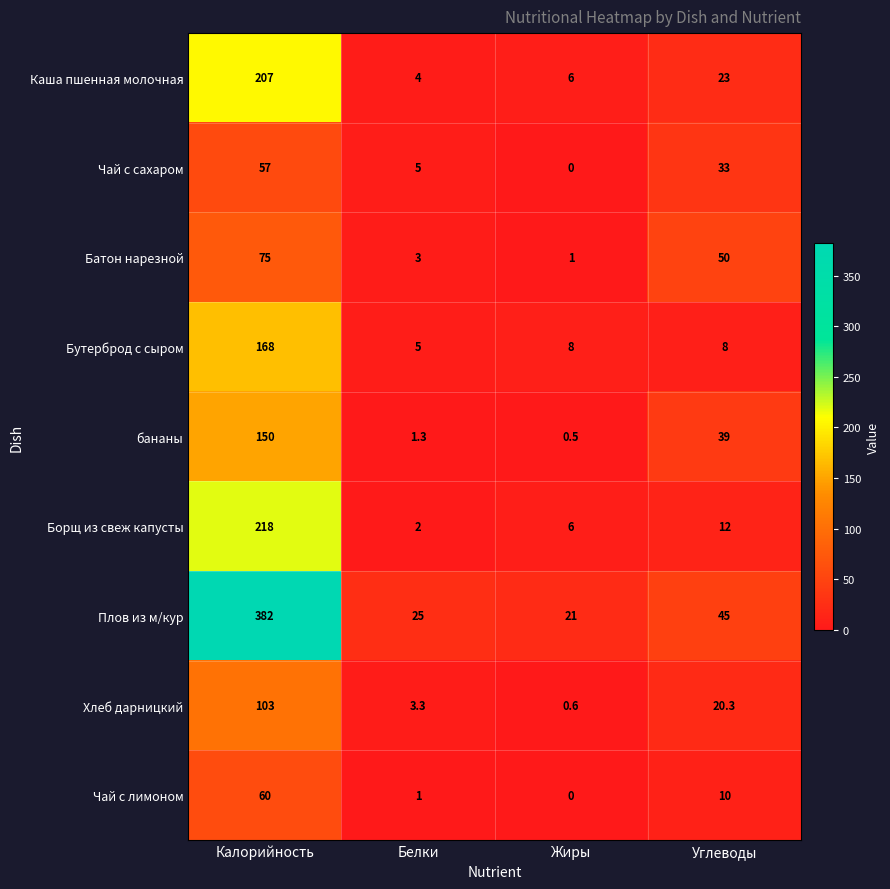

Which series has the widest spread of values?

Плов из м/кур